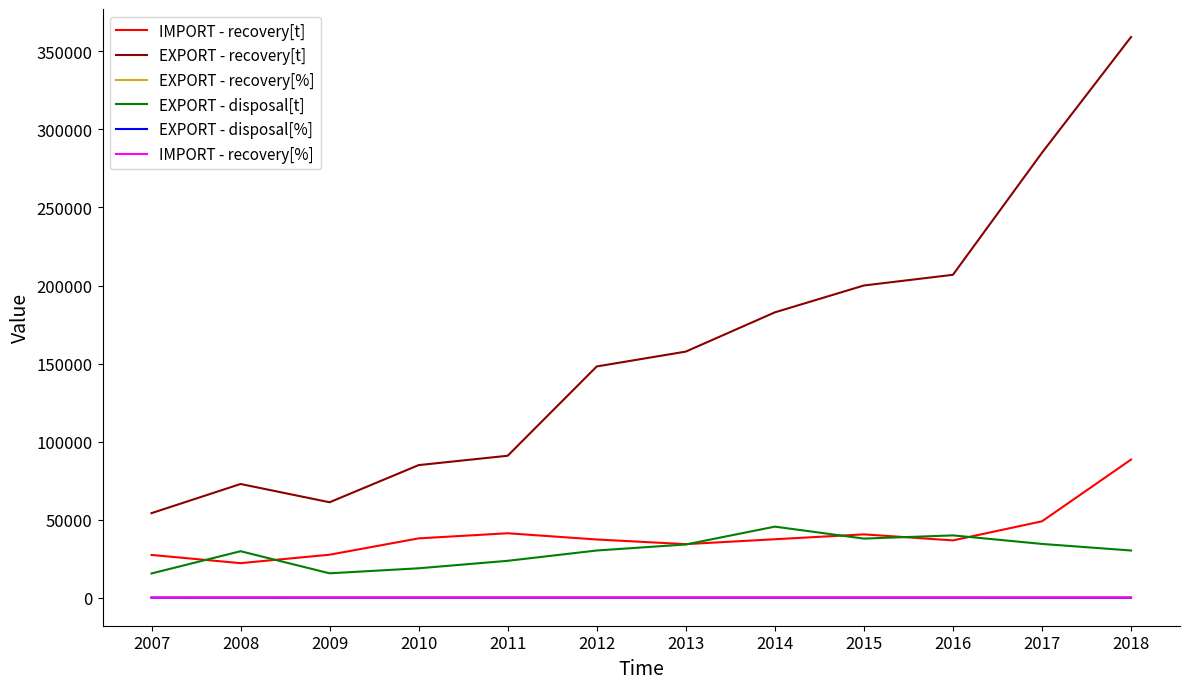

True or false: EXPORT - recovery[t] and EXPORT - disposal[%] cross at least once.

False